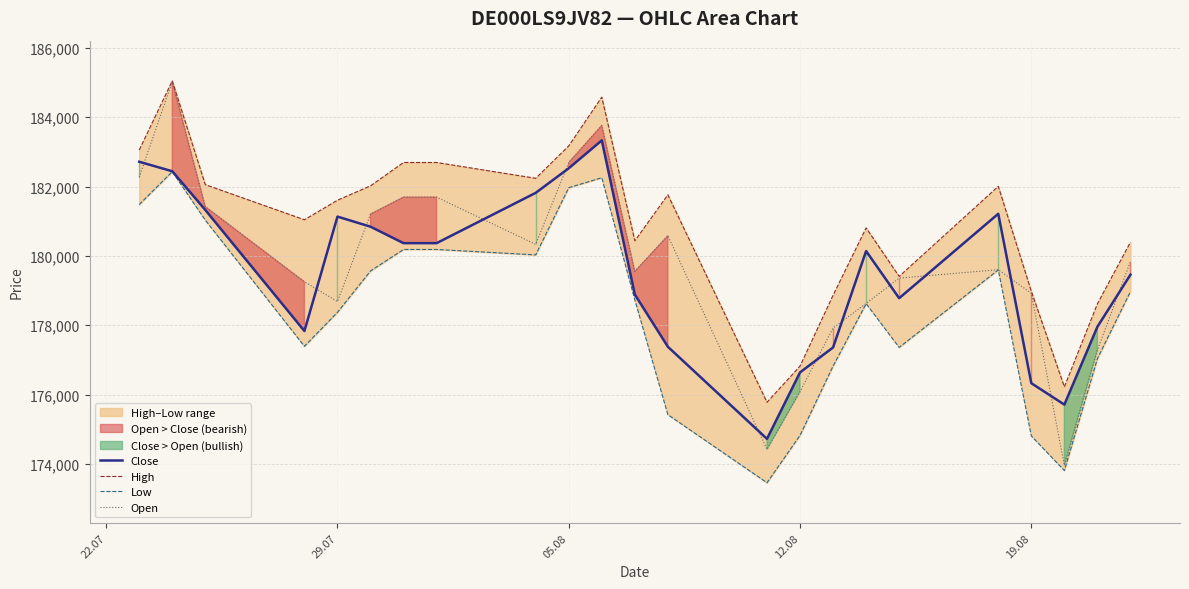

What is the minimum value for Open?

173958